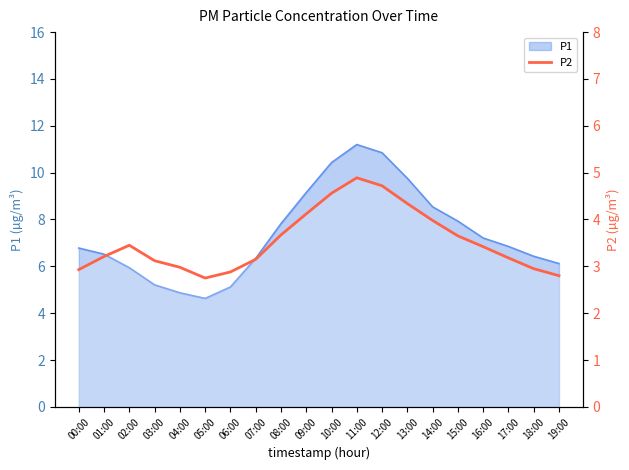

Reading left to right, extract all data points from this chart.

2.9	3.2	3.5	3.1	3.0	2.8	2.9	3.1	3.7	4.1	4.6	4.9	4.7	4.3	4.0	3.6	3.4	3.2	3.0	2.8